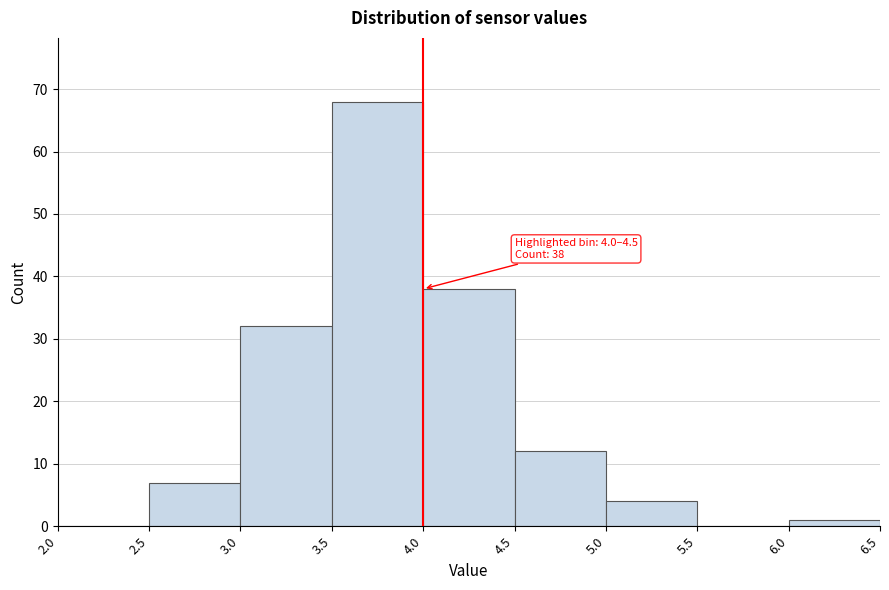

Over which range of the x-axis is the bar tallest?

3.5 to 4.0